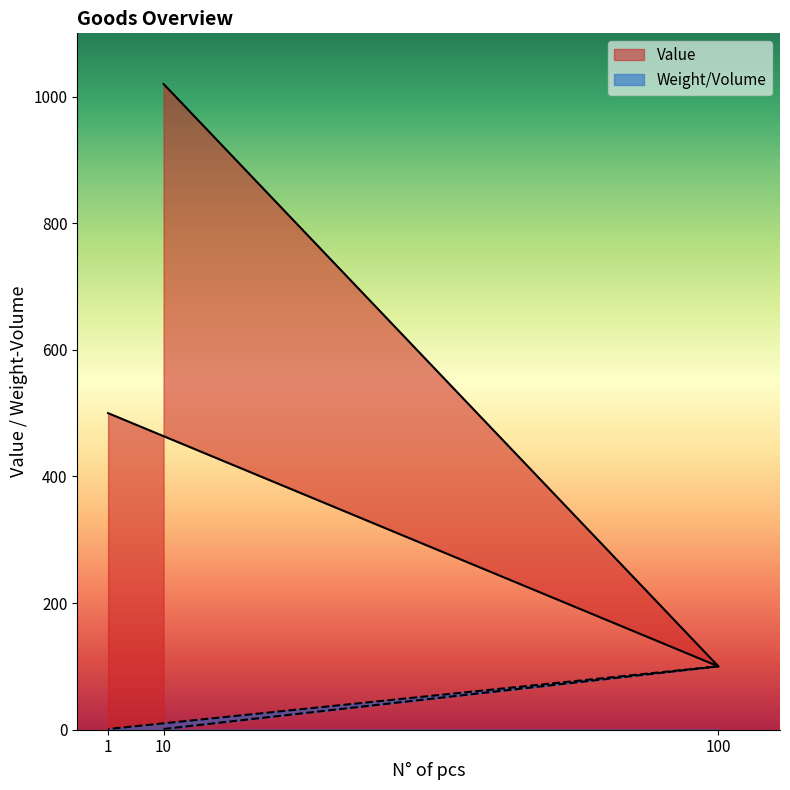

How many Weight/Volume values are between 1 and 100?

3